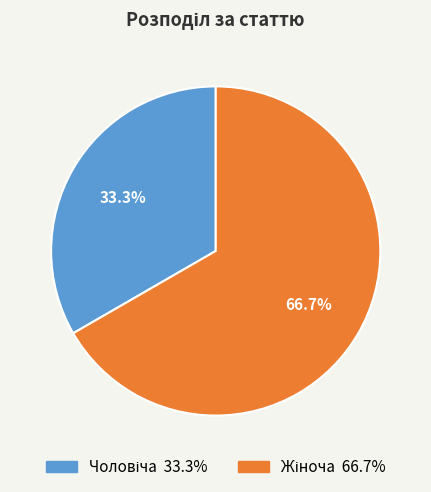

Is there a majority slice in this chart?

Yes